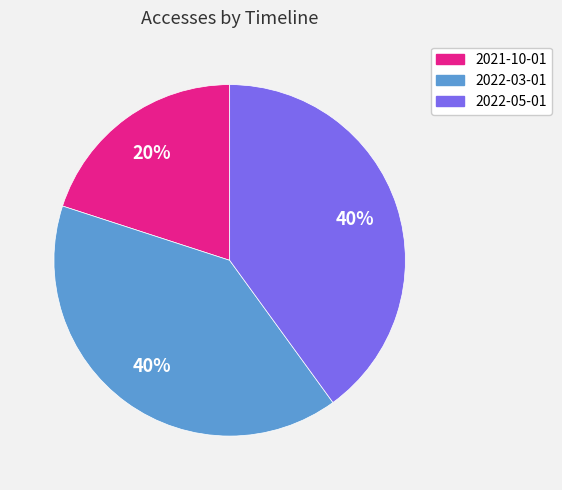

Which has a higher value, 2021-10-01 or 2022-05-01?

2022-05-01